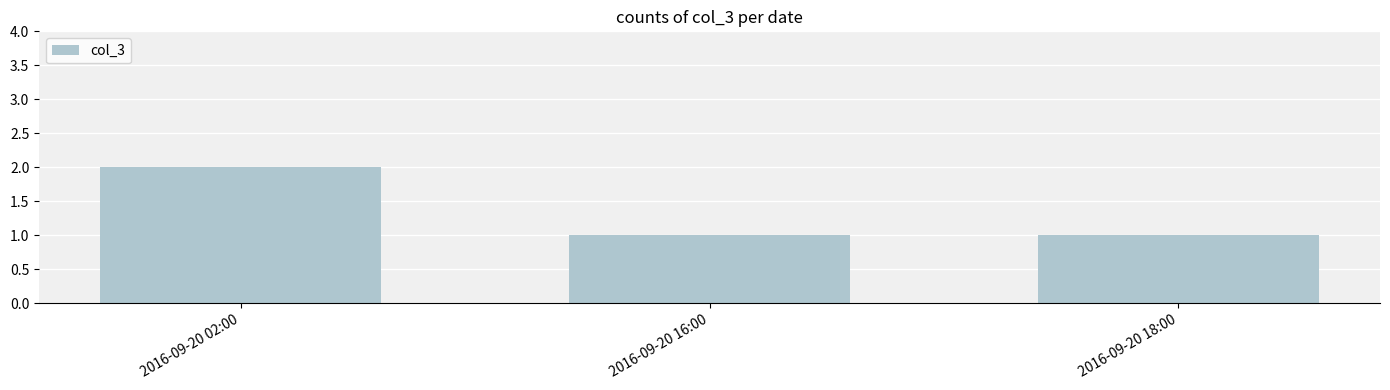

Between 2016-09-20 02:00 and 2016-09-20 16:00, which is larger?

2016-09-20 02:00